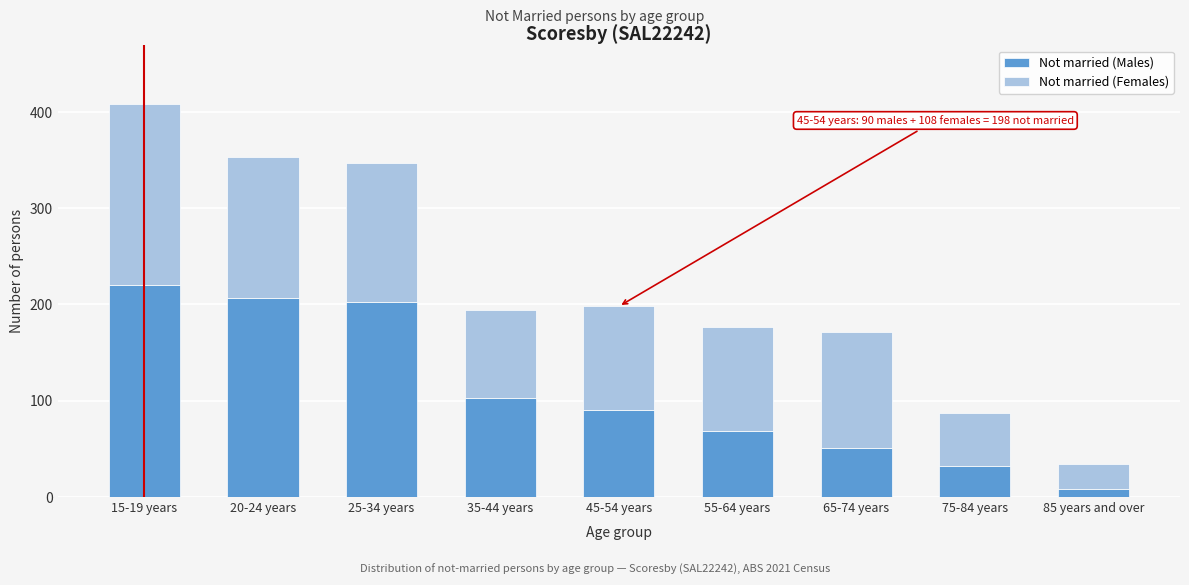

Reading left to right, list the values for the Not married (Males) series.

15-19 years=220	20-24 years=207	25-34 years=203	35-44 years=103	45-54 years=90	55-64 years=68	65-74 years=51	75-84 years=32	85 years and over=8